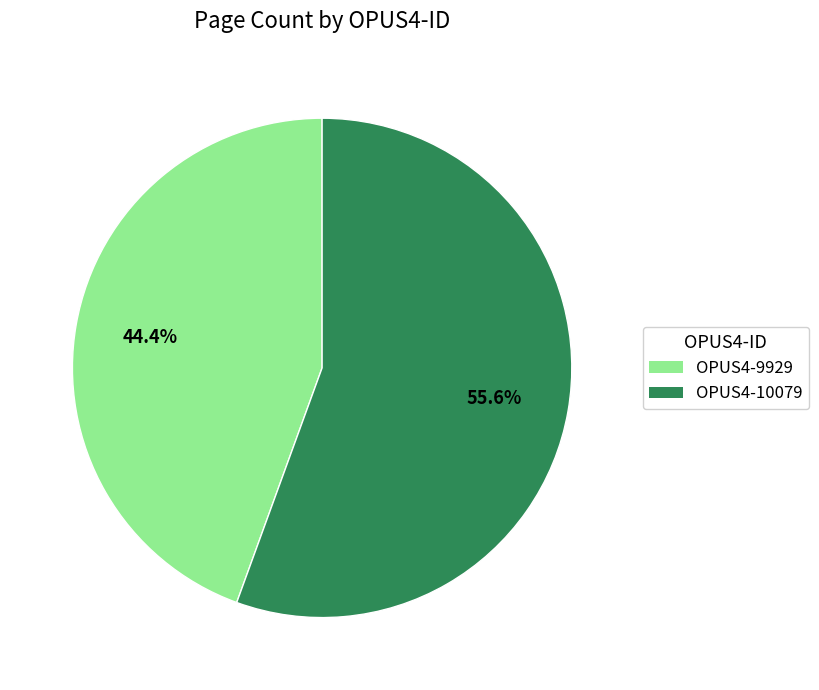

To the nearest percent, what is the average slice percentage?

50%